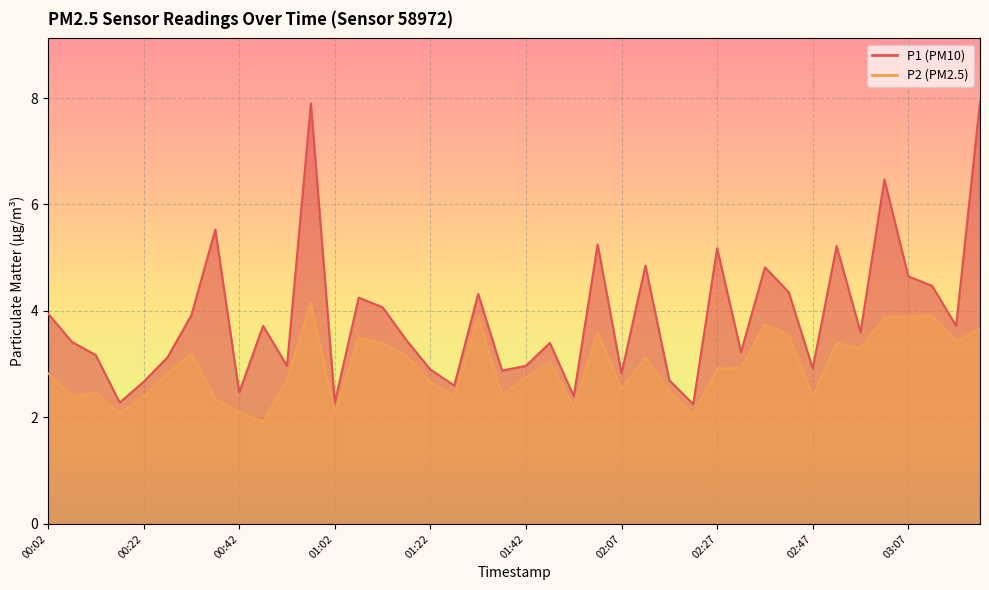

At which category does P2 reach its first local valley?

00:07